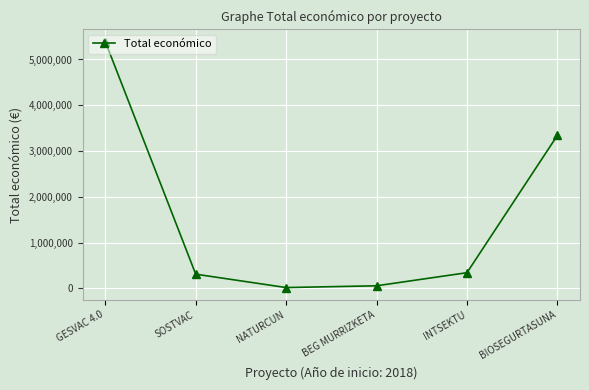

What value does the data have at NATURCUN, to the nearest 50?

19500